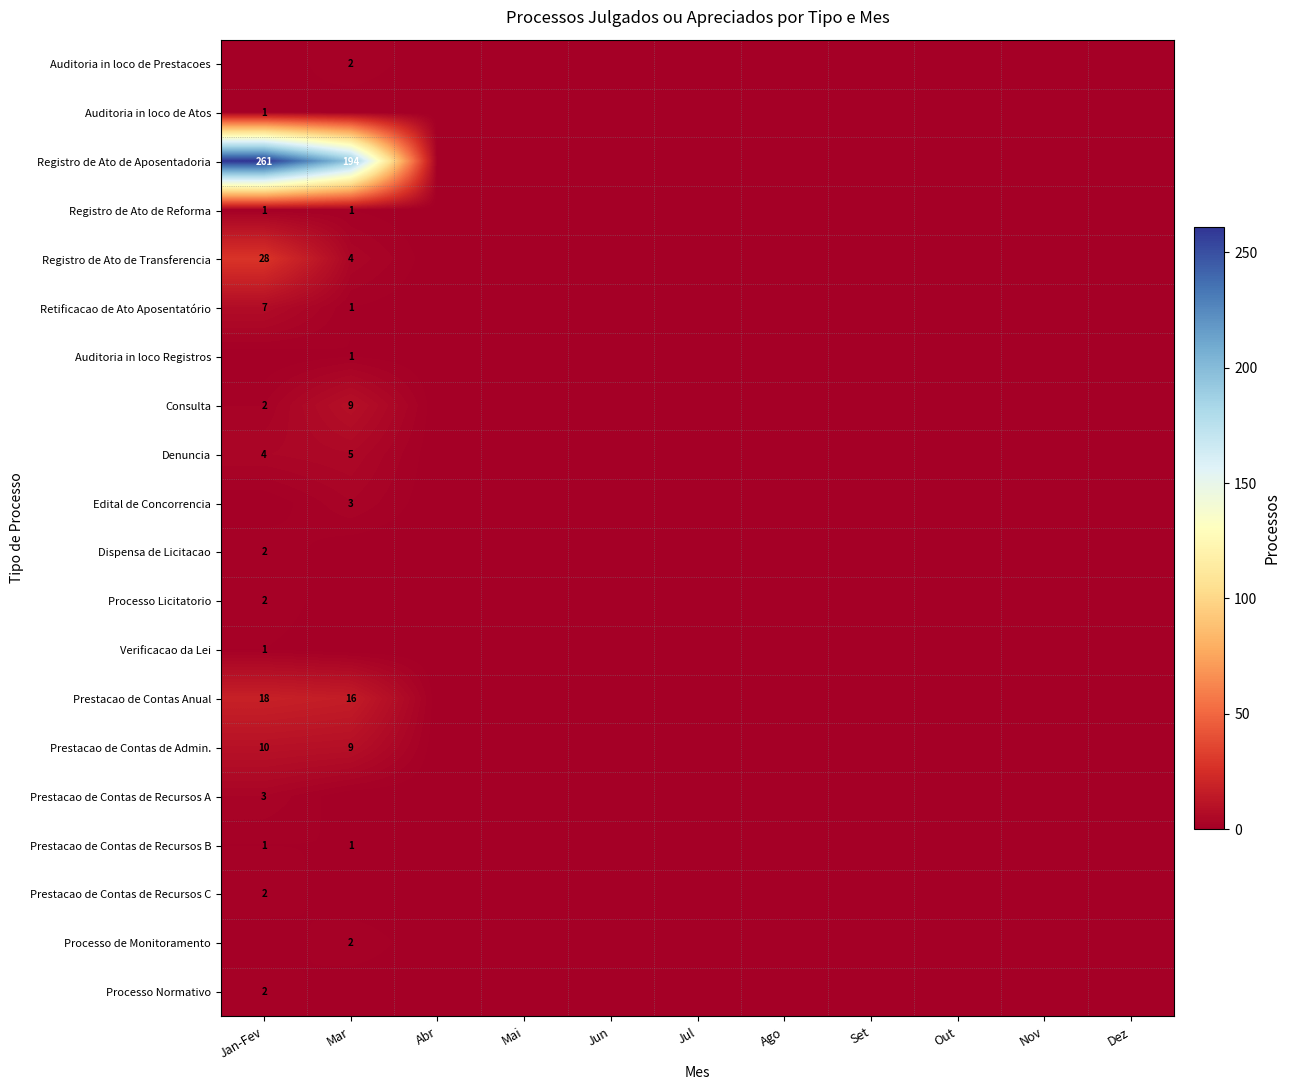

Between Ago and Jul, which is larger?

Ago